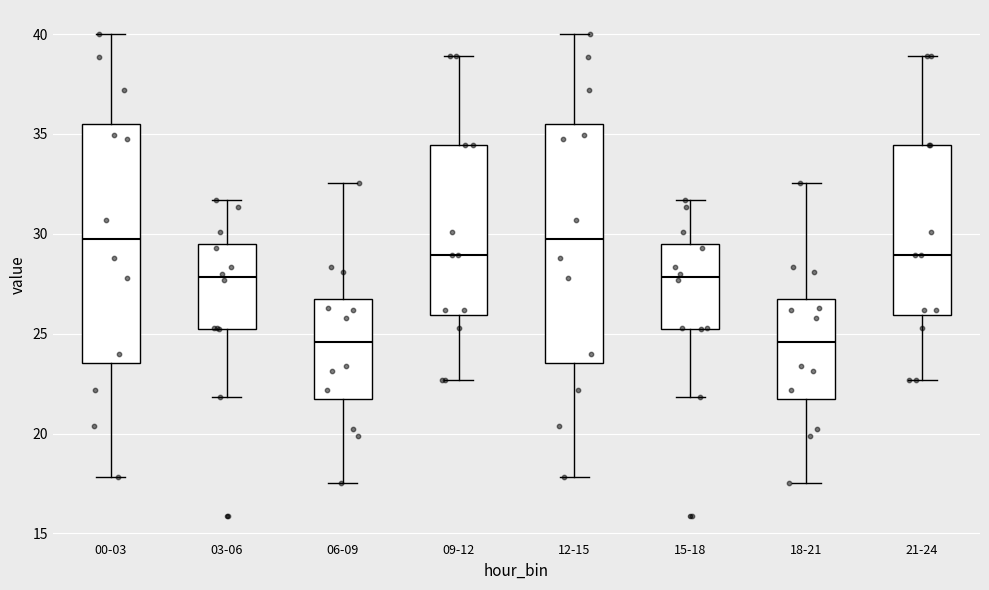

Where is the lower edge of the box for 00-03 on the y-axis? The values are not printed on the chart, so give them approximately, as read against the axis.

23.5